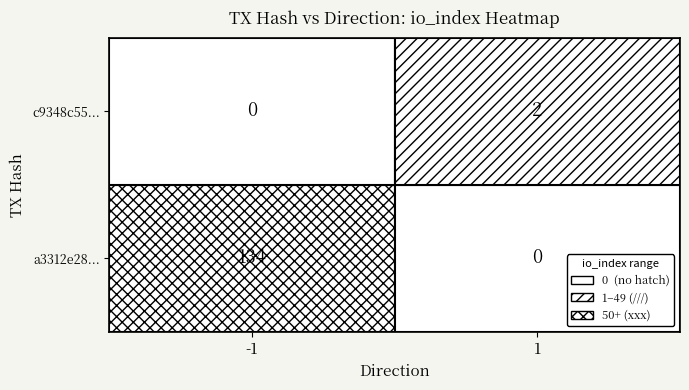

Is it true that a3312e28... equals 233 at io_index?

False